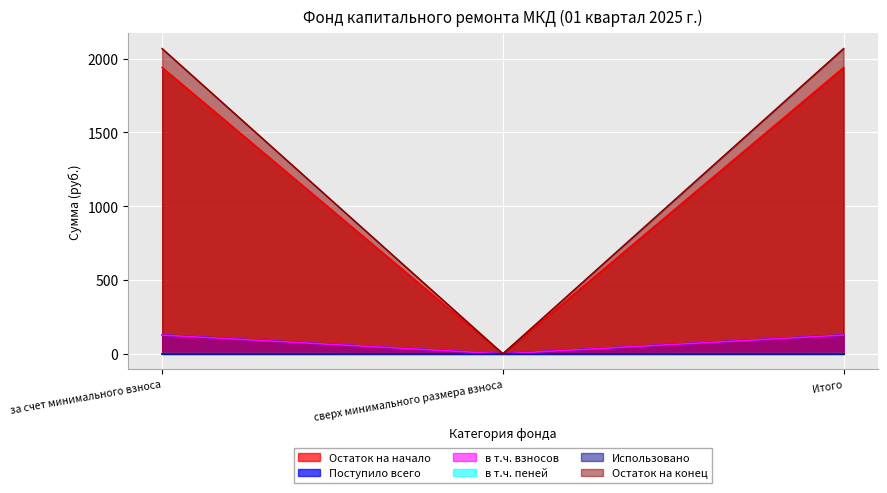

What is the difference between the highest and lowest values at Итого?

2066.8